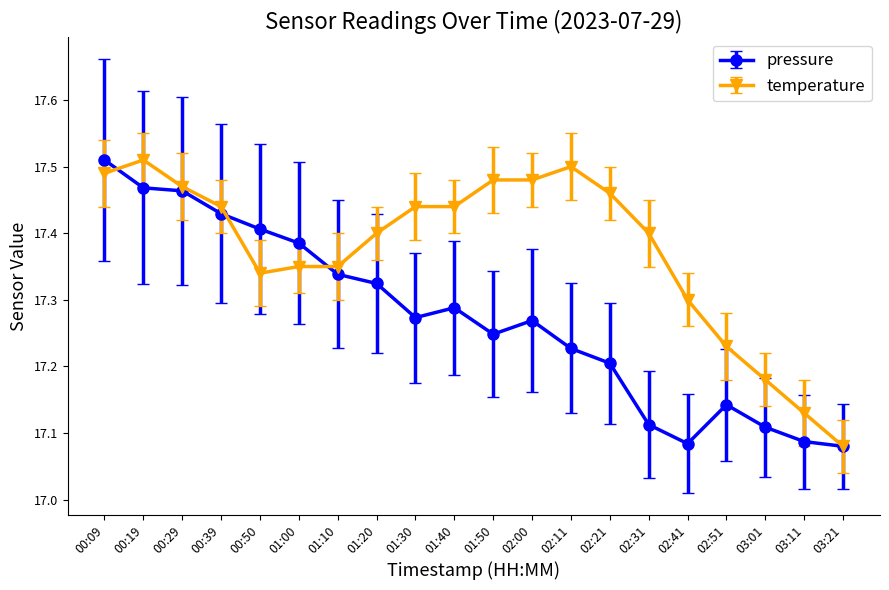

List the series in order of their overall mean, lowest first.

pressure, temperature